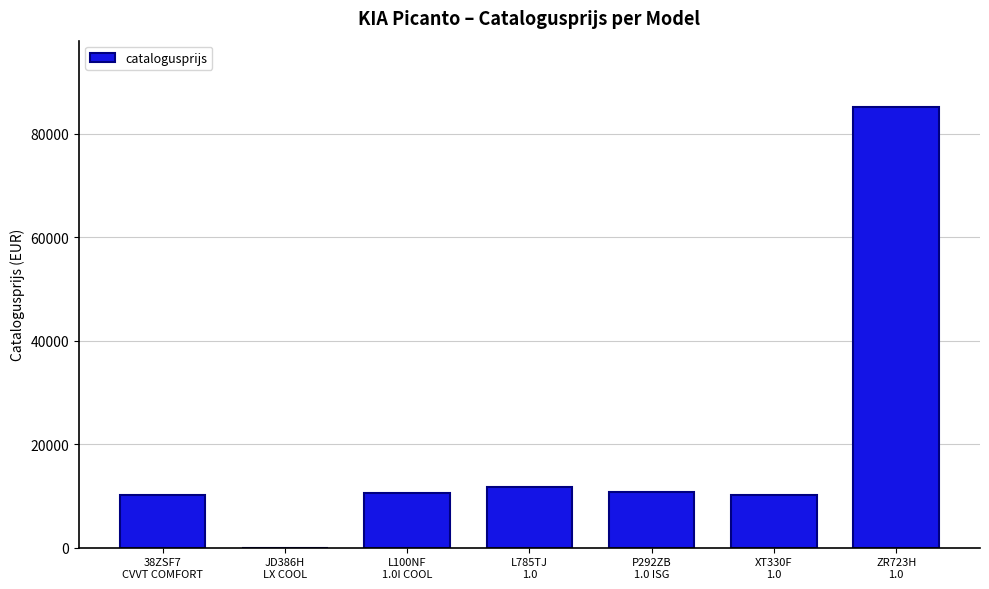

What is the sum of all values?

138750